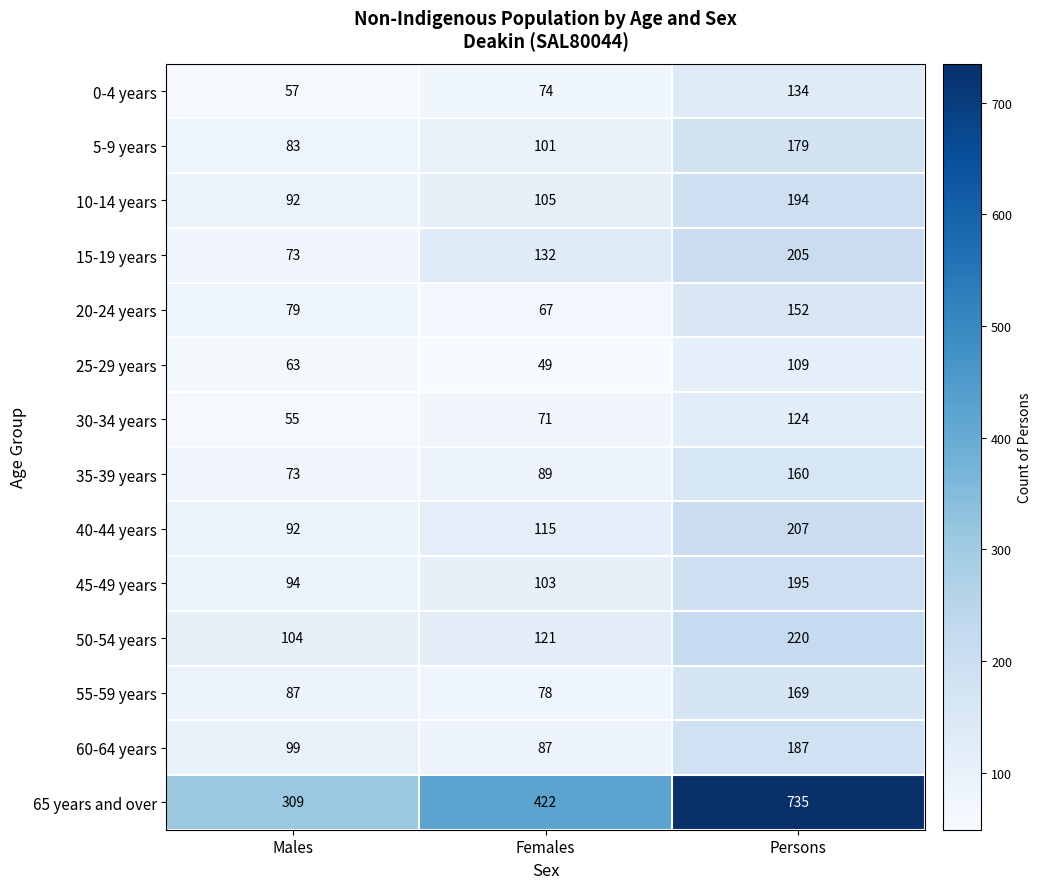

At which category does the chart reach its peak across all series?

Persons